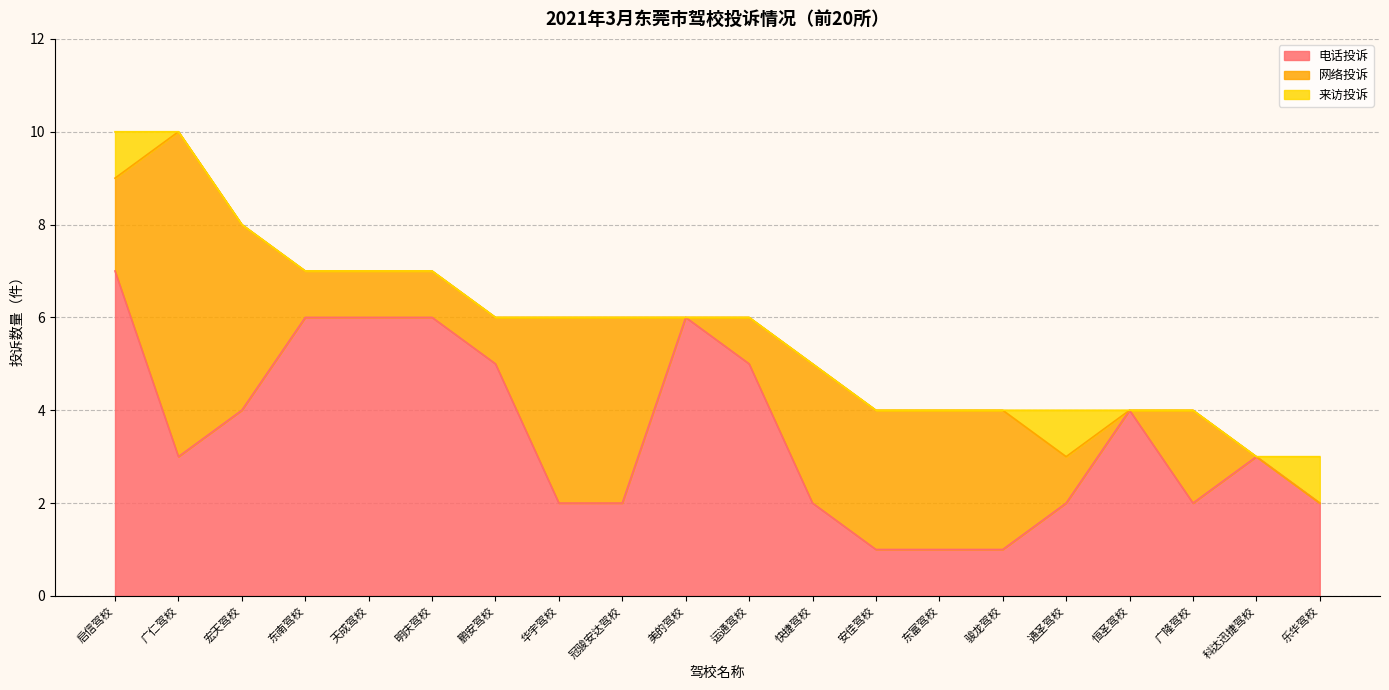

How many categories are shown in the chart?

20